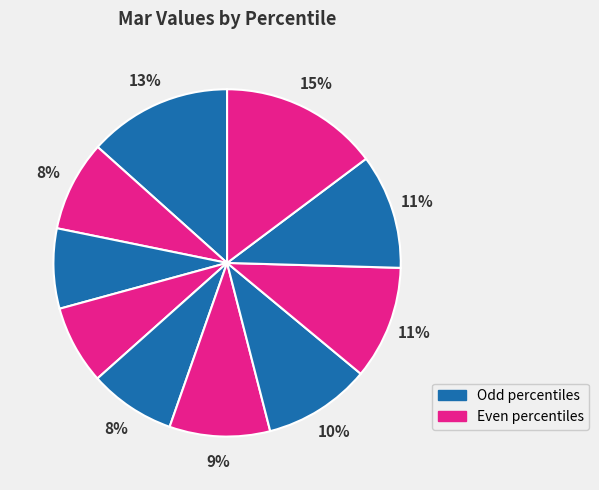

To the nearest percent, what is the difference between the largest and smallest slice percentages?

7%